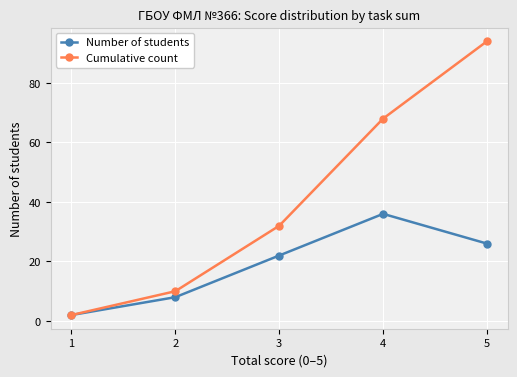

What is the minimum value for Number of students?

2